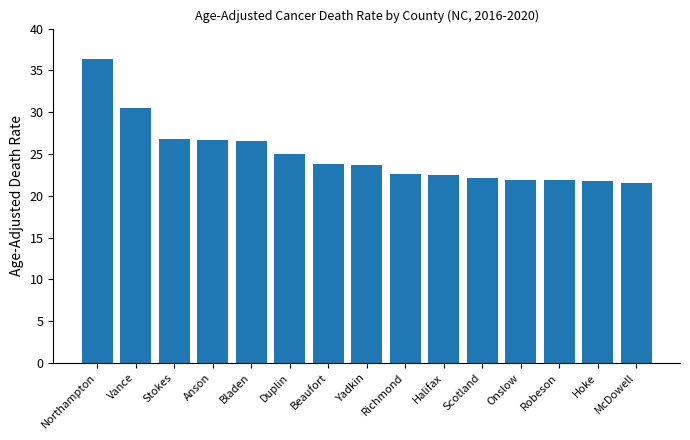

What is the sum of all values?

373.7